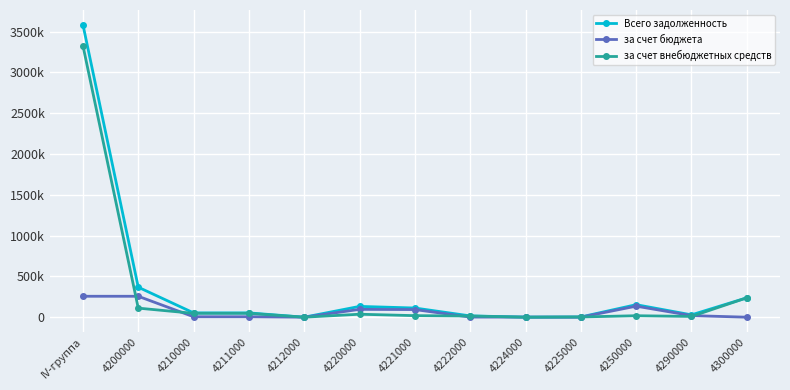

Does the chart display data point markers on the line(s)?

Yes